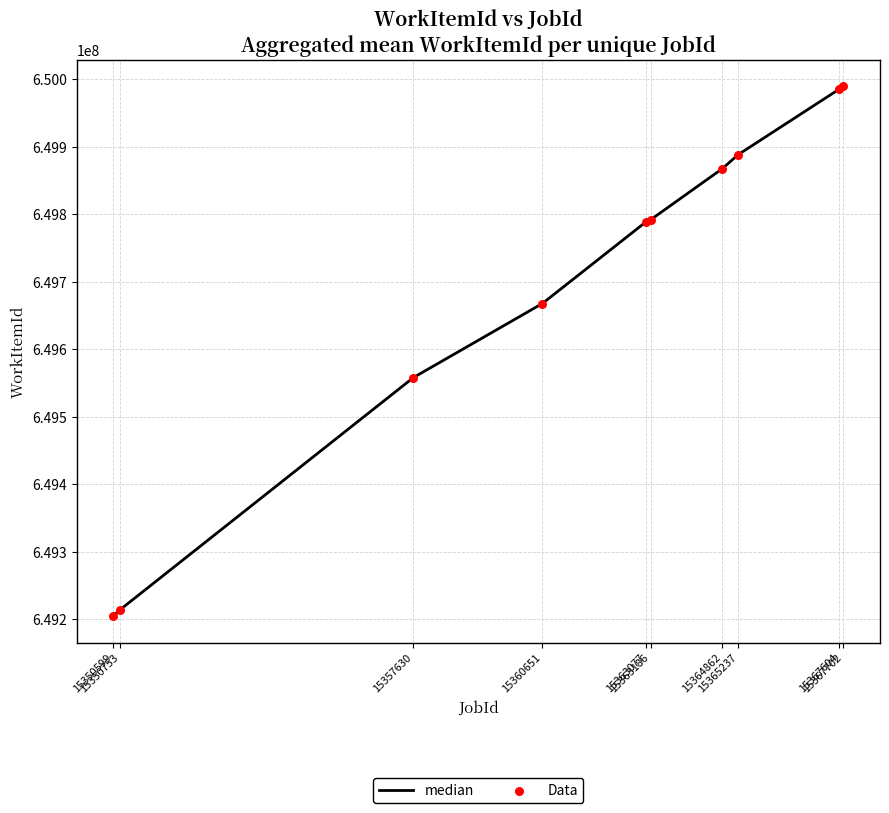

What is the difference between the maximum and minimum values?

785383